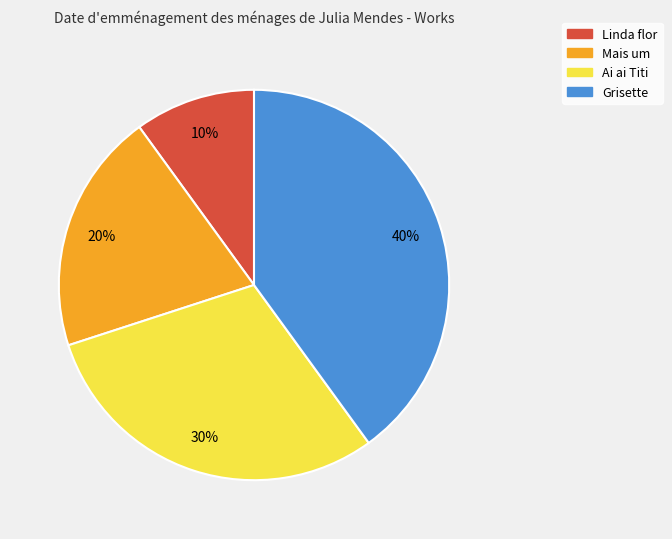

What percentage is the Linda flor slice, to the nearest percent?

10%